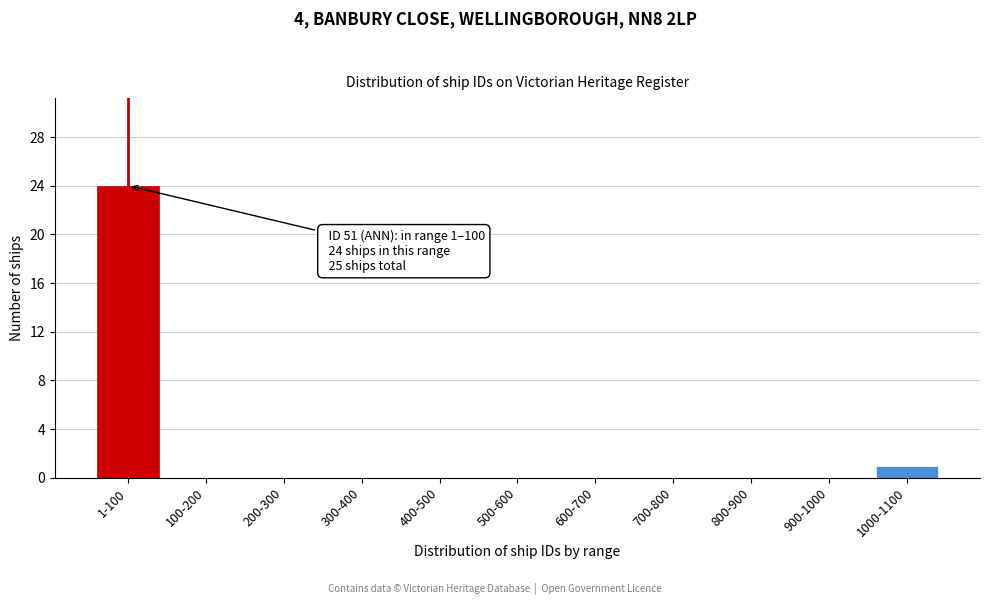

Reading right to left, extract all data points from this chart.

1000-1100=1	900-1000=0	800-900=0	700-800=0	600-700=0	500-600=0	400-500=0	300-400=0	200-300=0	100-200=0	1-100=24